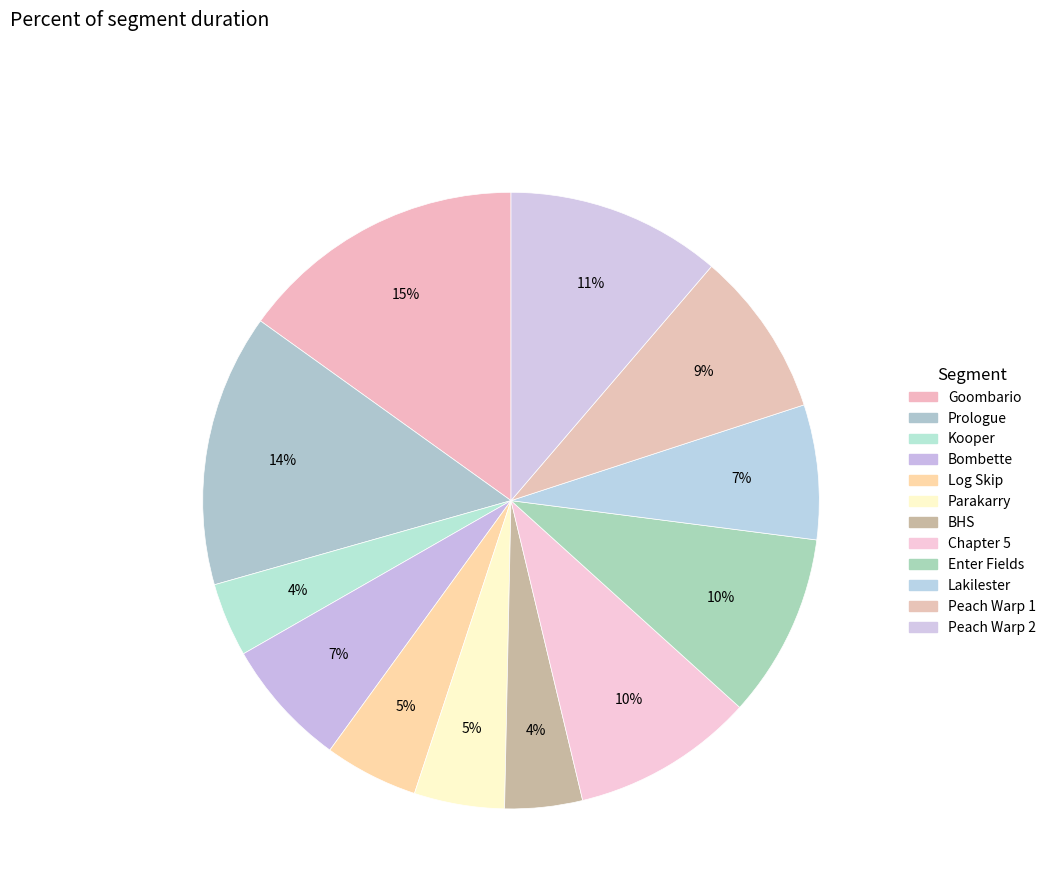

Which category has the smallest portion of the pie?

Kooper